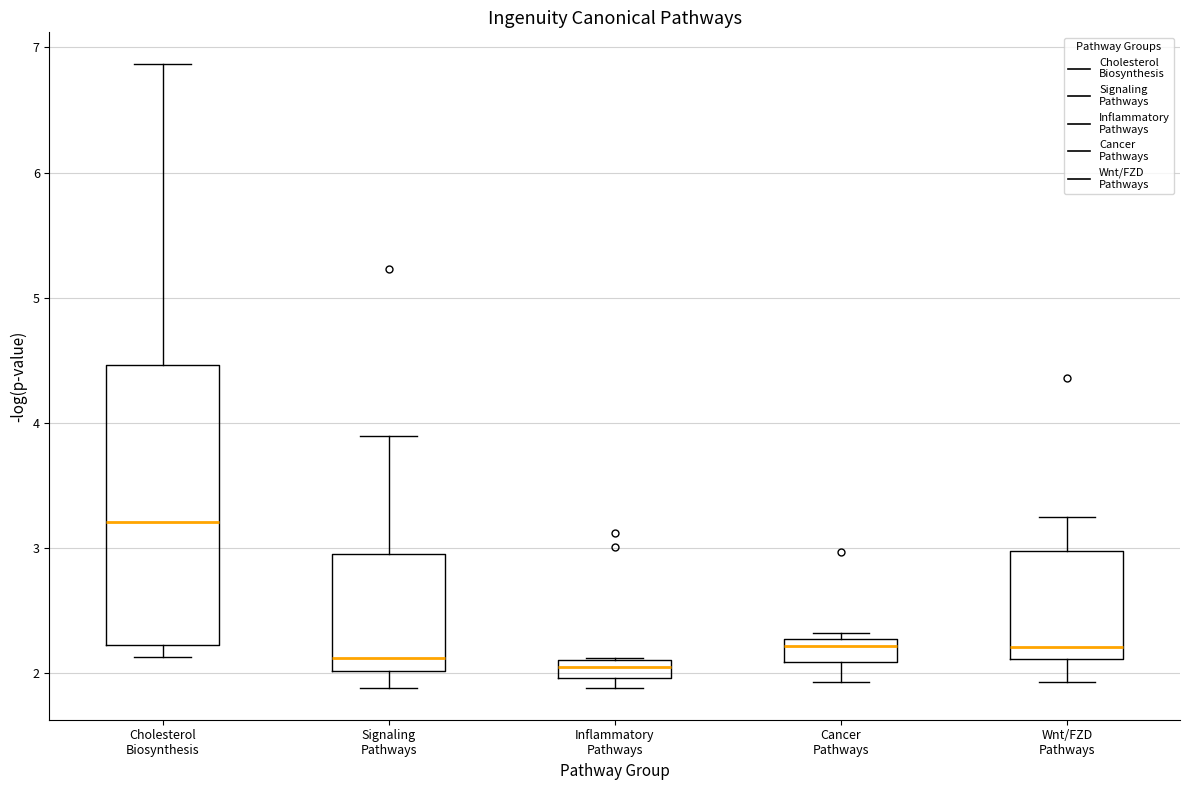

Reading left to right, read every box against the y-axis: the position of its median line, the range the box covers, and the ends of its whiskers. The values are not printed on the chart, so give them approximately, as read against the axis.

Cholesterol Biosynthesis: median 3.2, box 2.2 to 4.5, whiskers 2.1 to 6.9
Signaling Pathways: median 2.1, box 2.0 to 3.0, whiskers 1.9 to 3.9
Inflammatory Pathways: median 2.1 (inside the box), box 2.0 to 2.1, whiskers 1.9 to 2.1
Cancer Pathways: median 2.2, box 2.1 to 2.3, whiskers 1.9 to 2.3 (just above the box's upper edge)
Wnt/FZD Pathways: median 2.2, box 2.1 to 3.0, whiskers 1.9 to 3.3